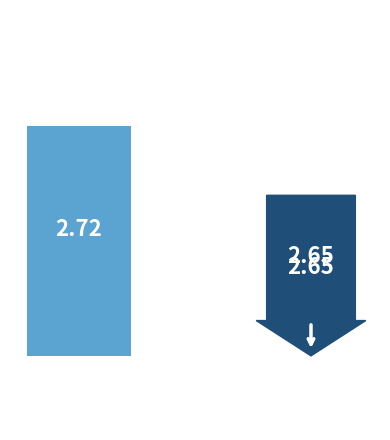

Is it true that the value at 2018-03-01 is 1655.4?

False